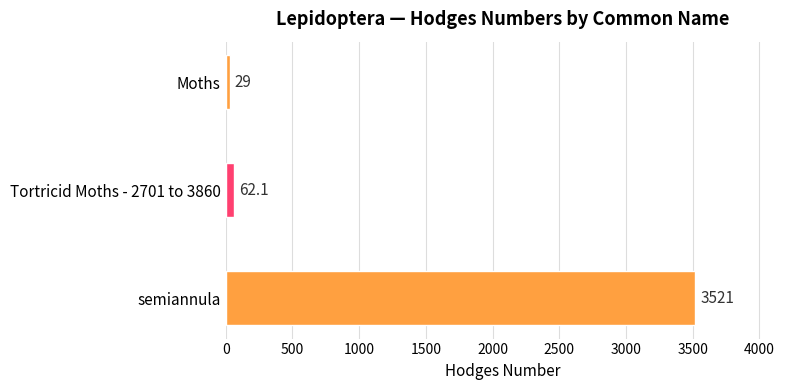

What is the sum of all values?

3612.1